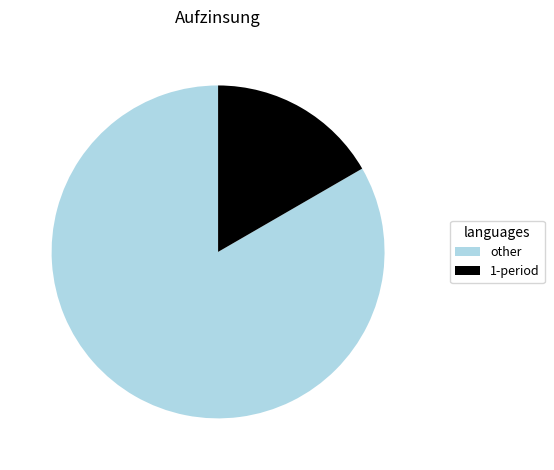

True or false: other accounts for 89% of the total.

False